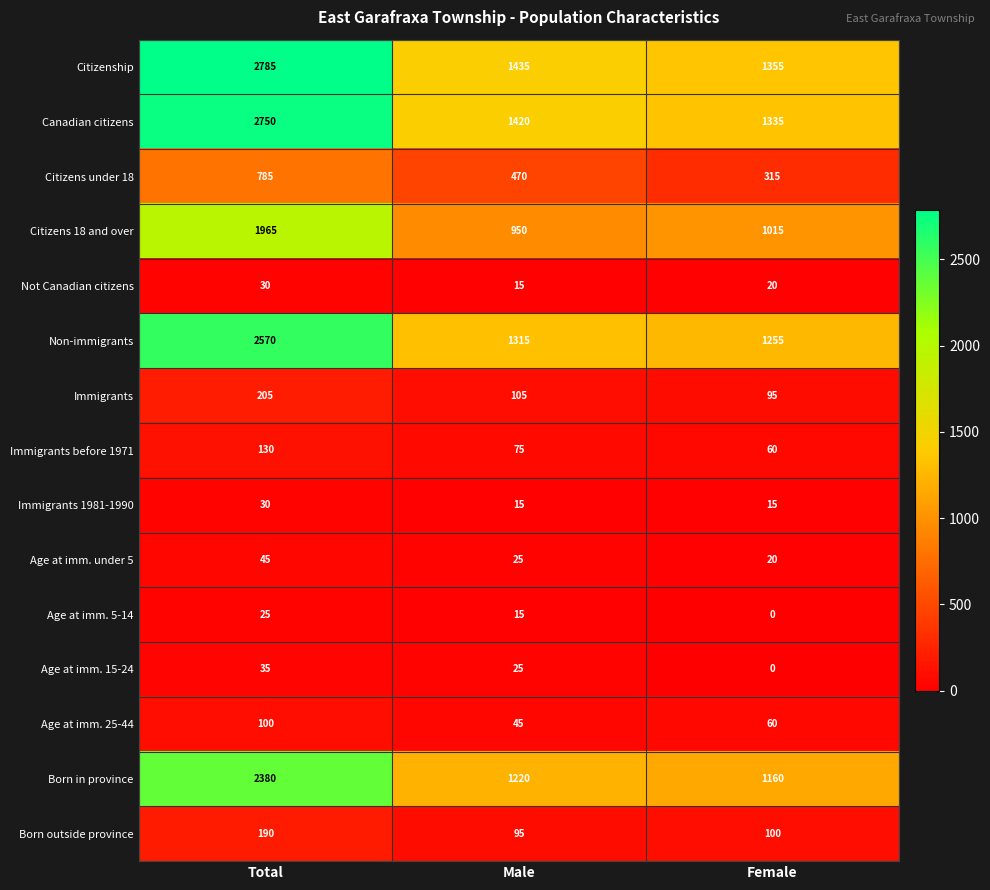

What is the average value of the Canadian citizens series?

1835